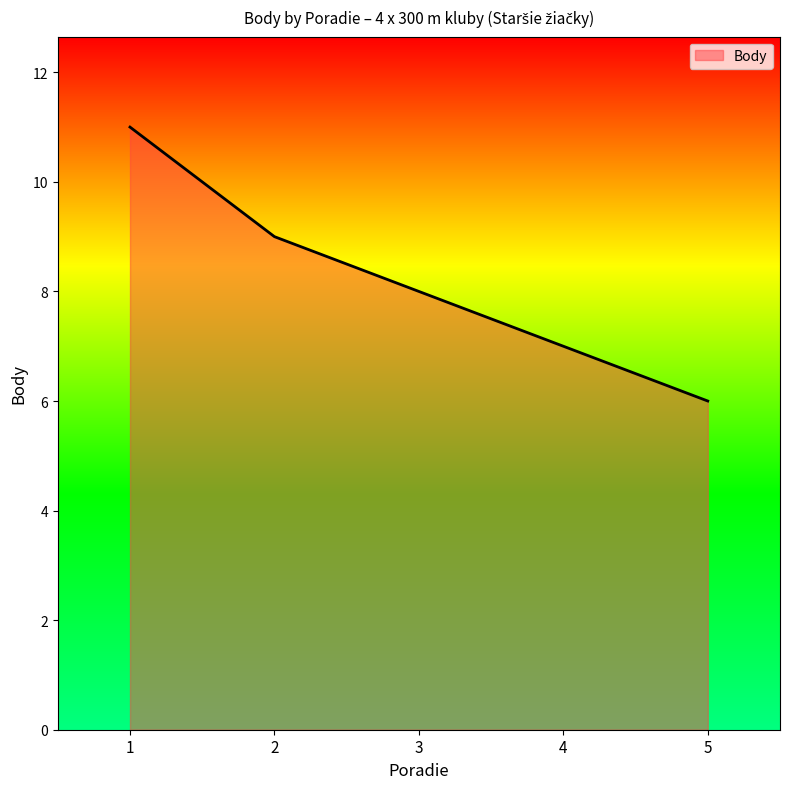

Does the chart display data point markers on the line(s)?

No